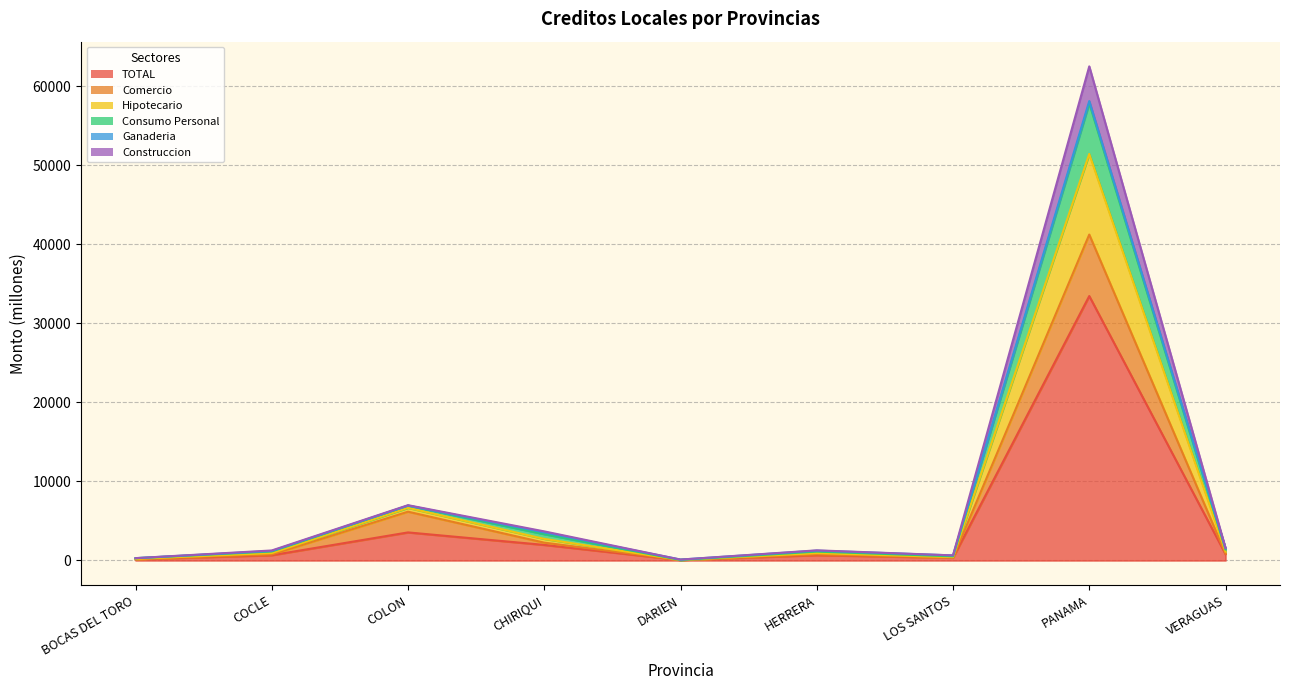

Which category has the highest value in the TOTAL series?

PANAMA